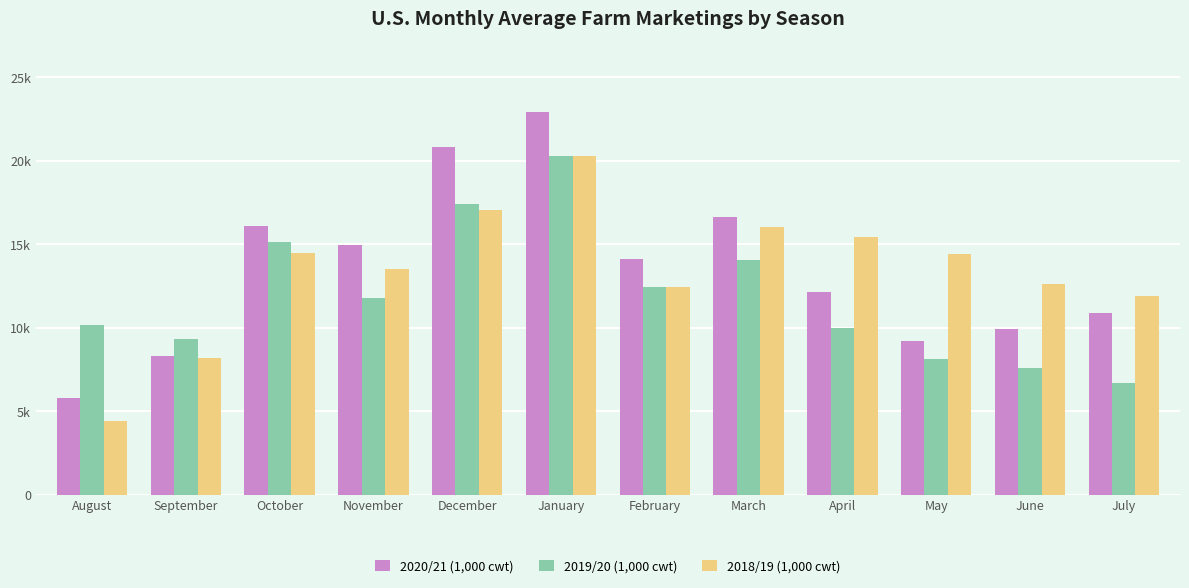

What are all the series names shown in the legend?

2020/21 (1,000 cwt), 2019/20 (1,000 cwt), 2018/19 (1,000 cwt)